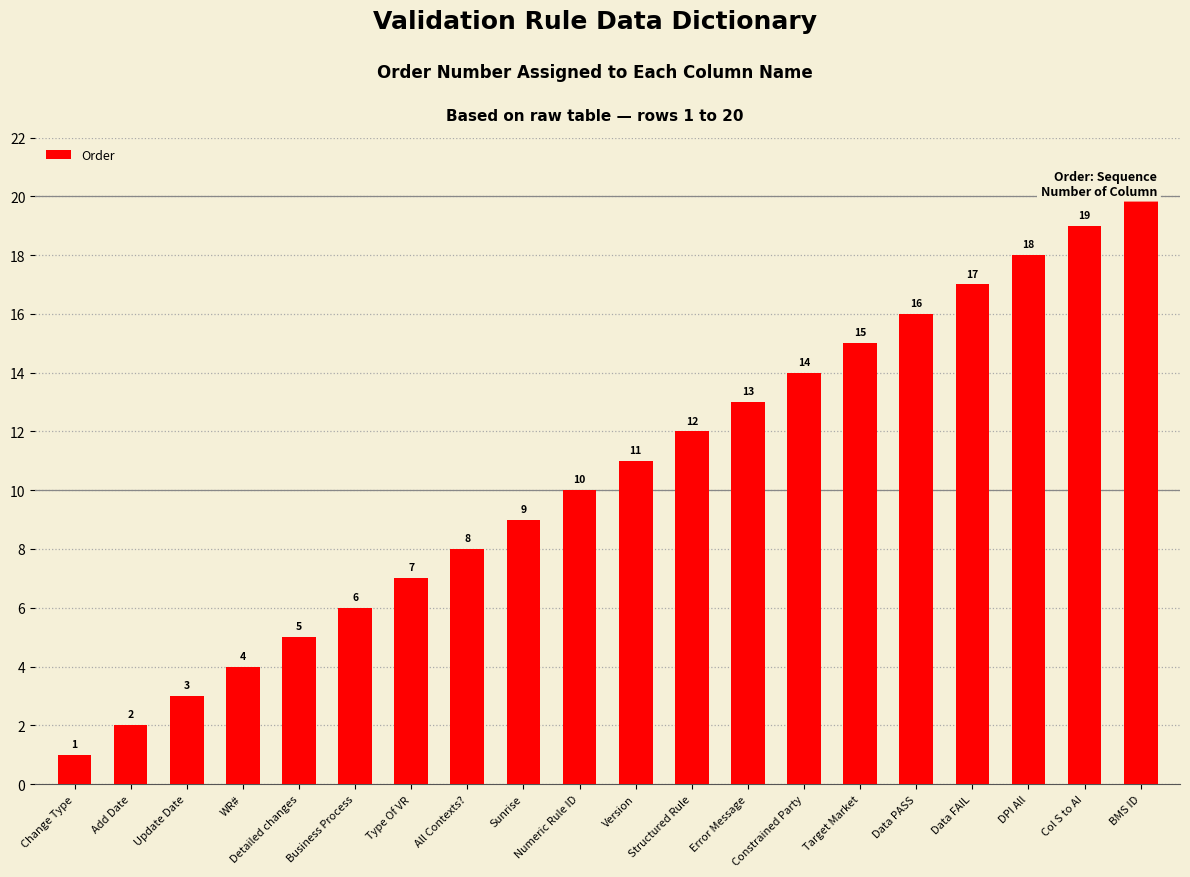

Reading right to left, what are all the values shown in this chart?

20	19	18	17	16	15	14	13	12	11	10	9	8	7	6	5	4	3	2	1